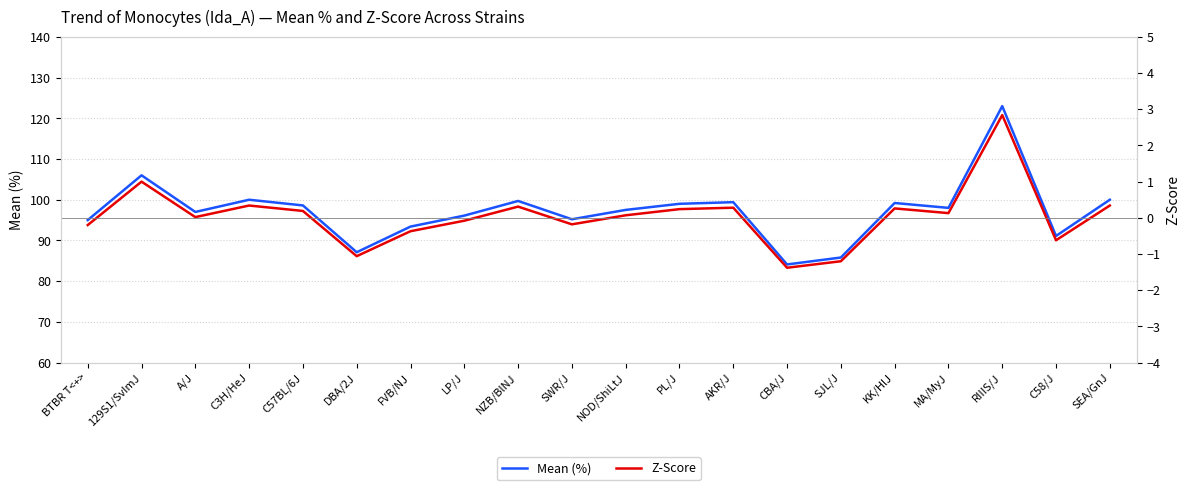

Which has a higher value, RIIIS/J or C3H/HeJ?

RIIIS/J